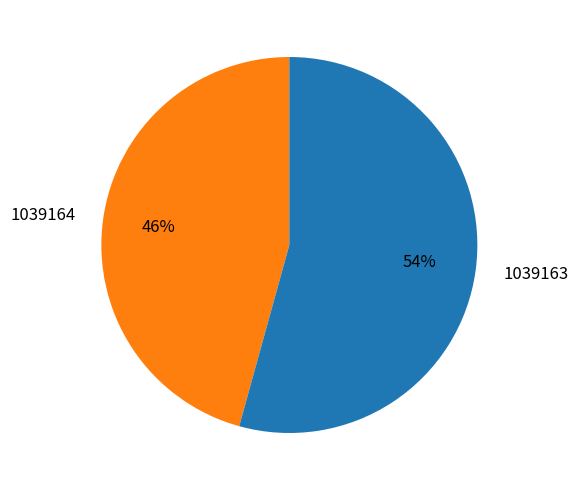

Combined, do 1039164 and 1039163 account for over 50%?

Yes